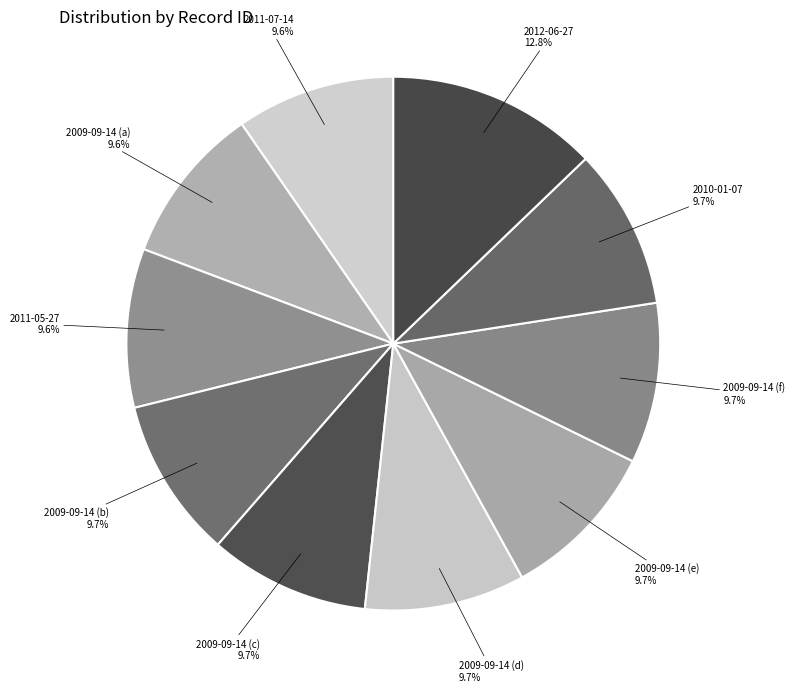

To the nearest percent, what is the average slice percentage?

10%